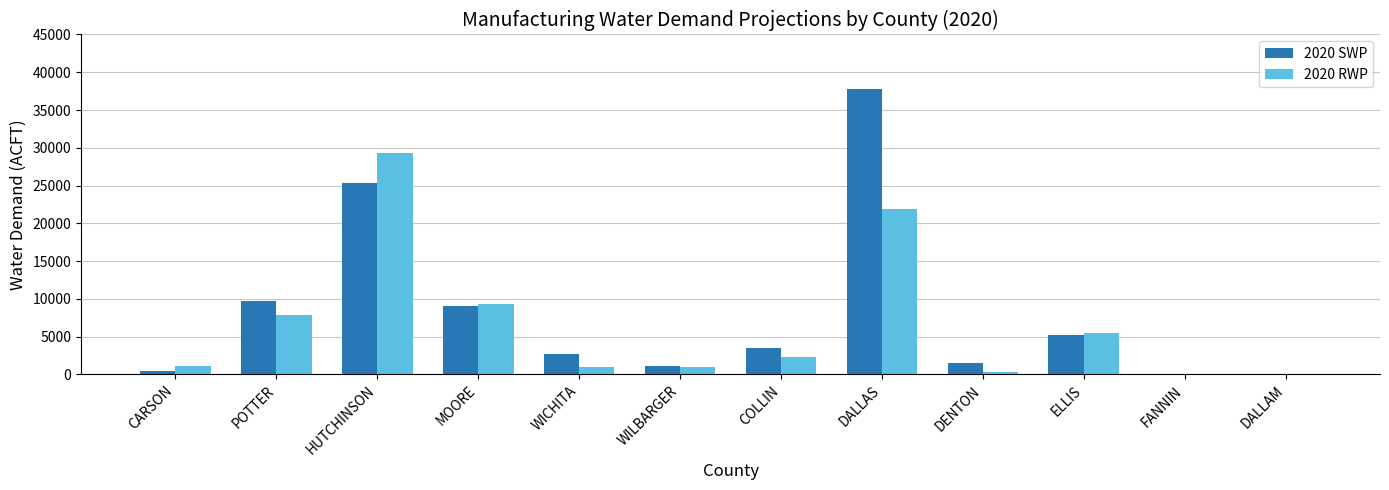

At which label does 2020 SWP reach its peak?

DALLAS